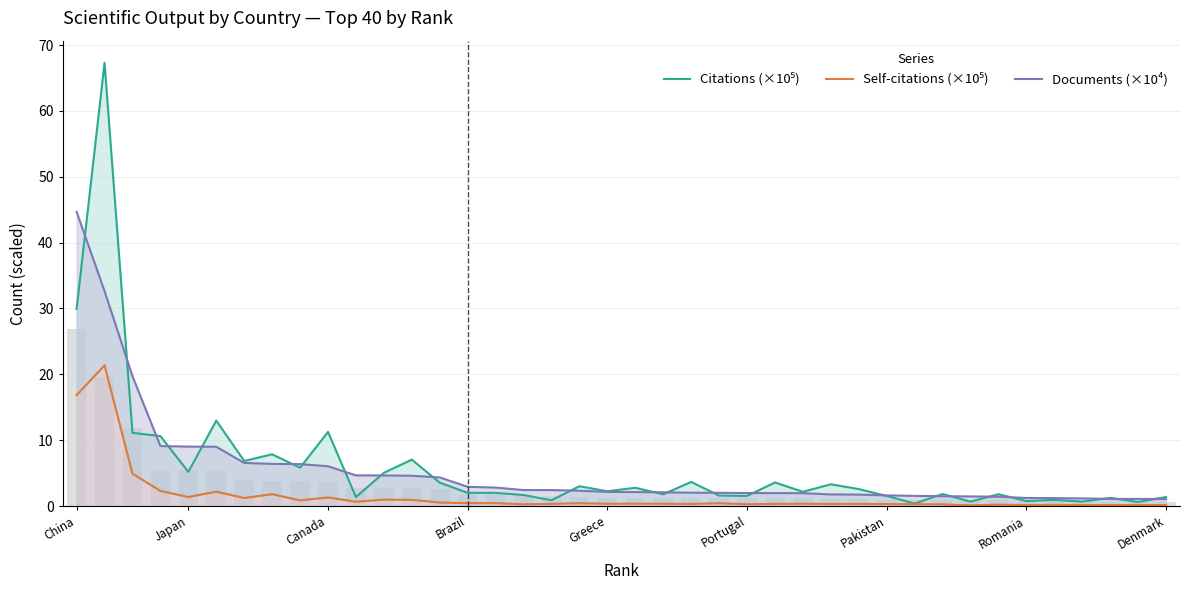

Is it true that Documents (×10⁴) equals 9.0 at Japan?

True